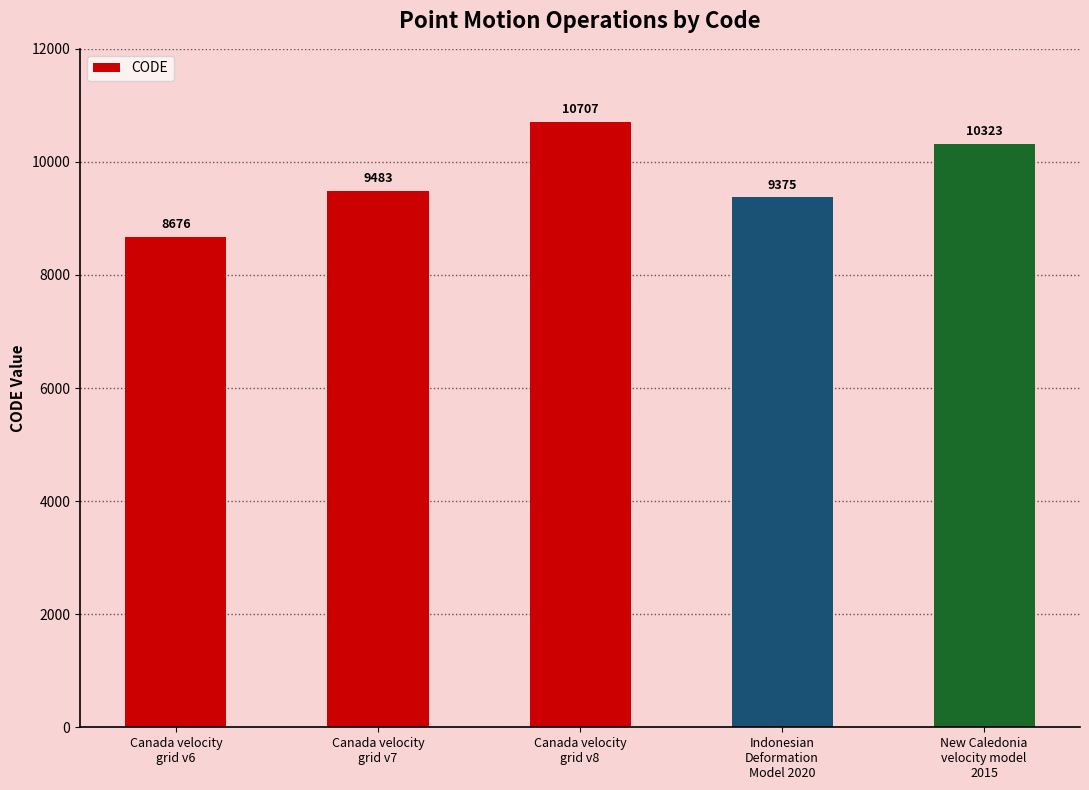

What is the difference between the maximum and minimum values?

2031